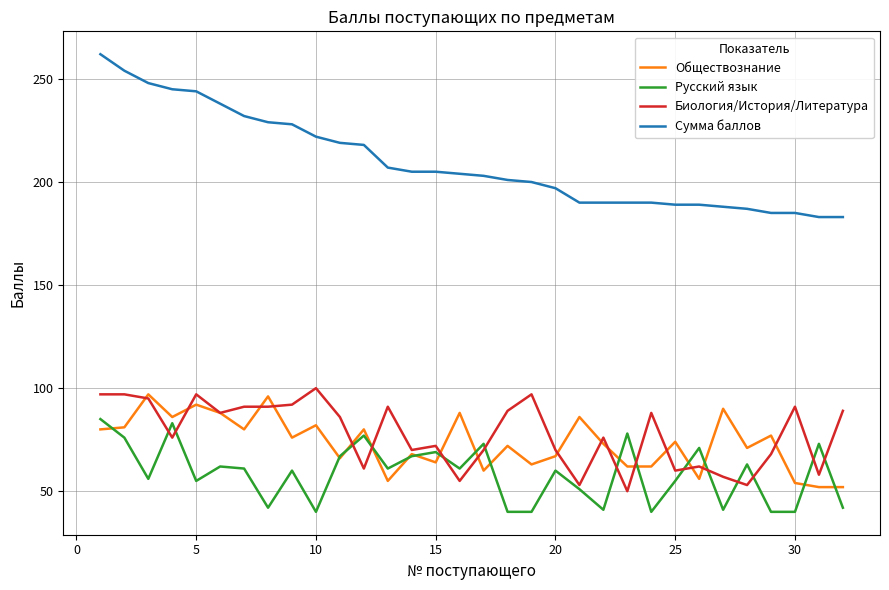

At how many categories does at least one series exceed 106?

32